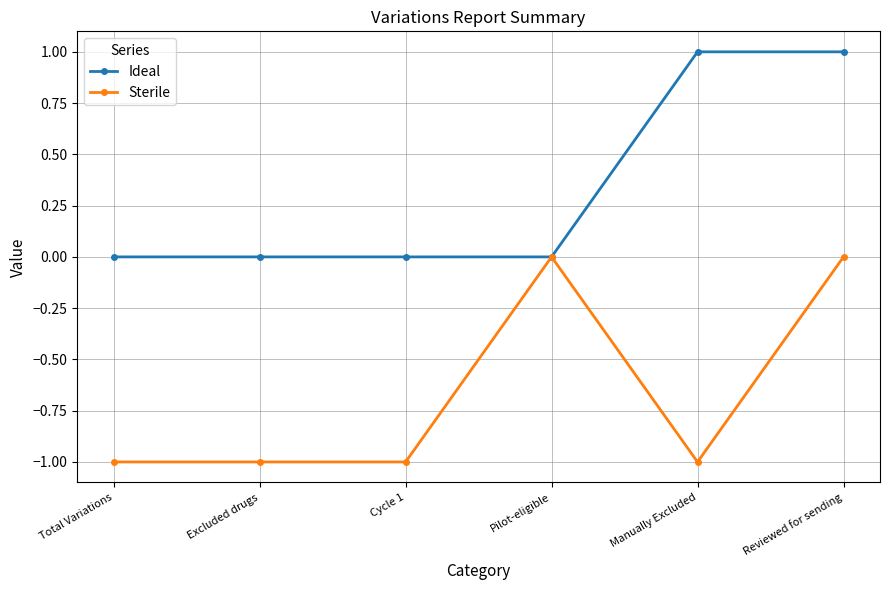

True or false: Ideal has more than 2 points higher than both neighbors.

False